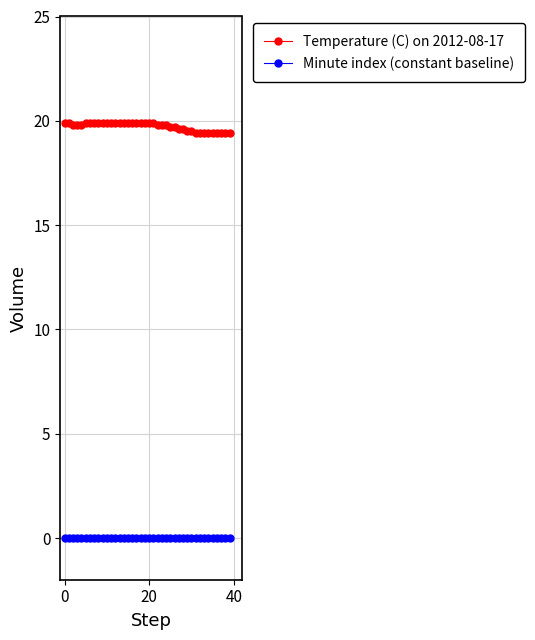

True or false: Temperature (C) on 2012-08-17 and Minute index (constant baseline) cross at least once.

False